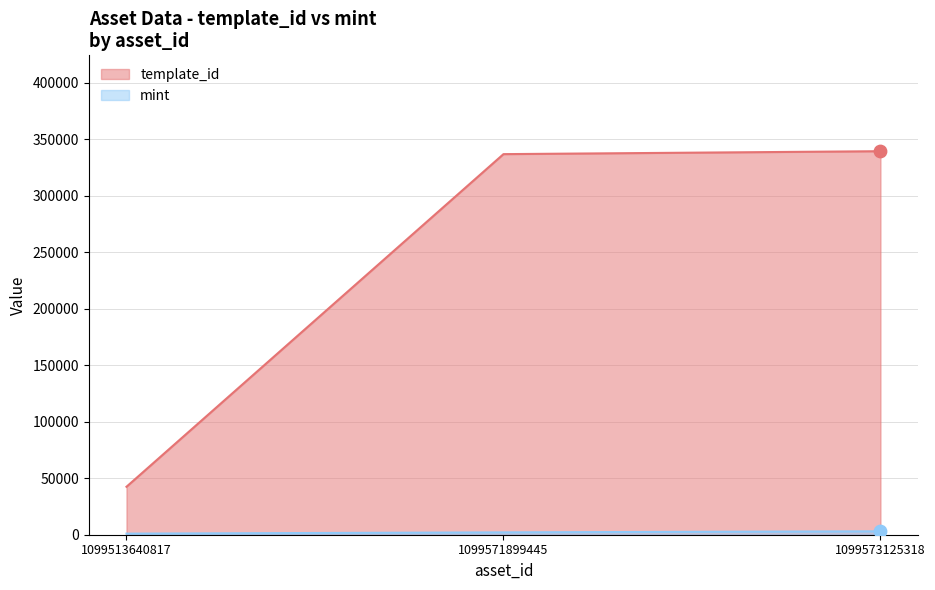

Which series has the largest total across all categories?

template_id